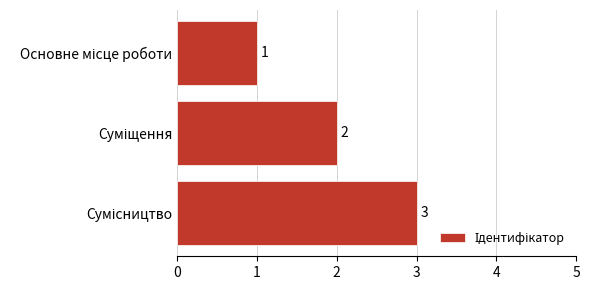

What is the value of the 1st bar from the top?

1